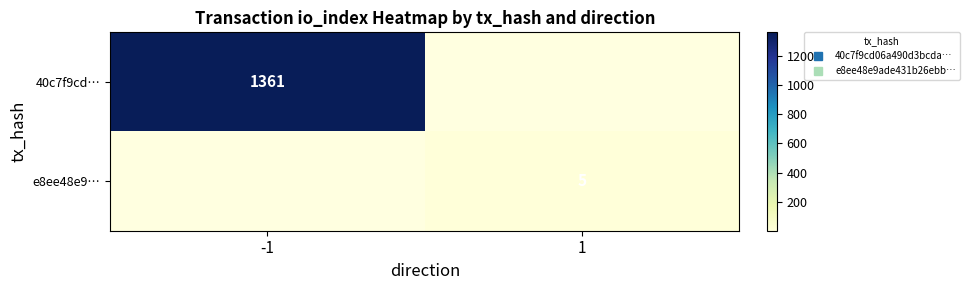

List the labels in order of e8ee48e9… value, largest first.

-1, 1